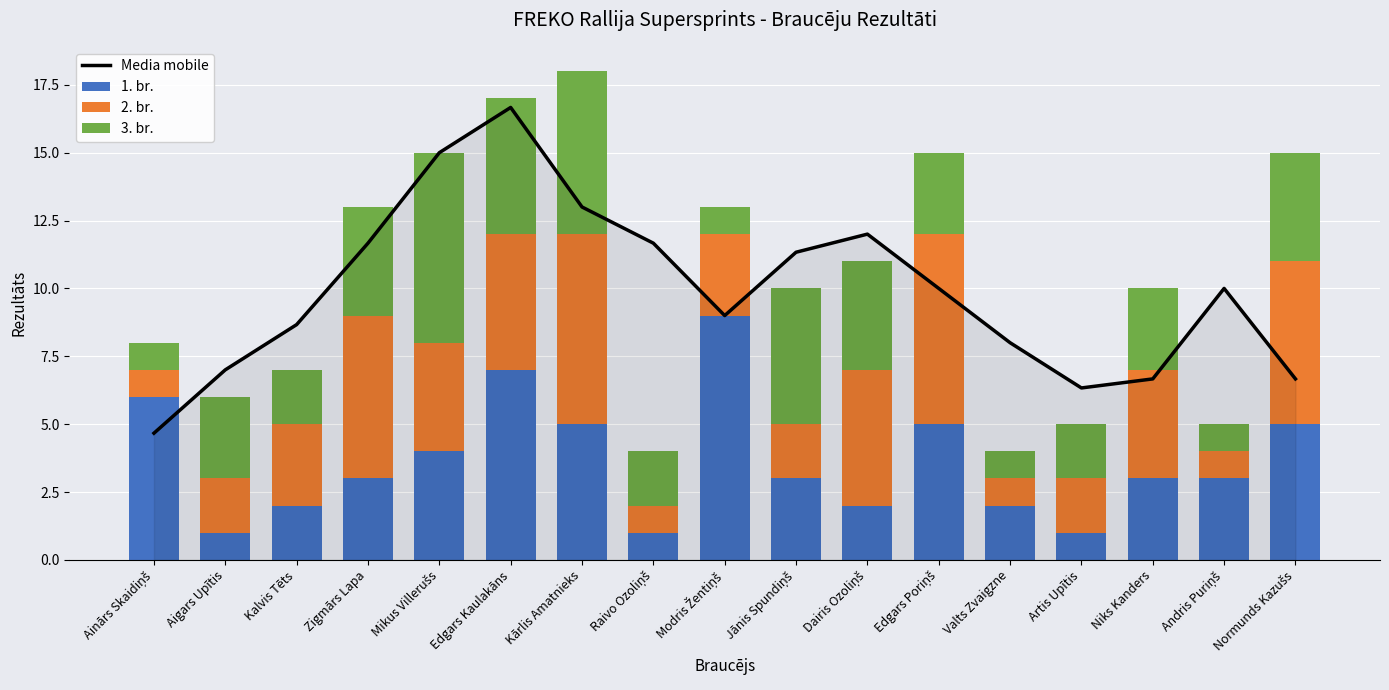

The value of 2. br. at Dairis Ozoliņš is 2.9. True or false?

False